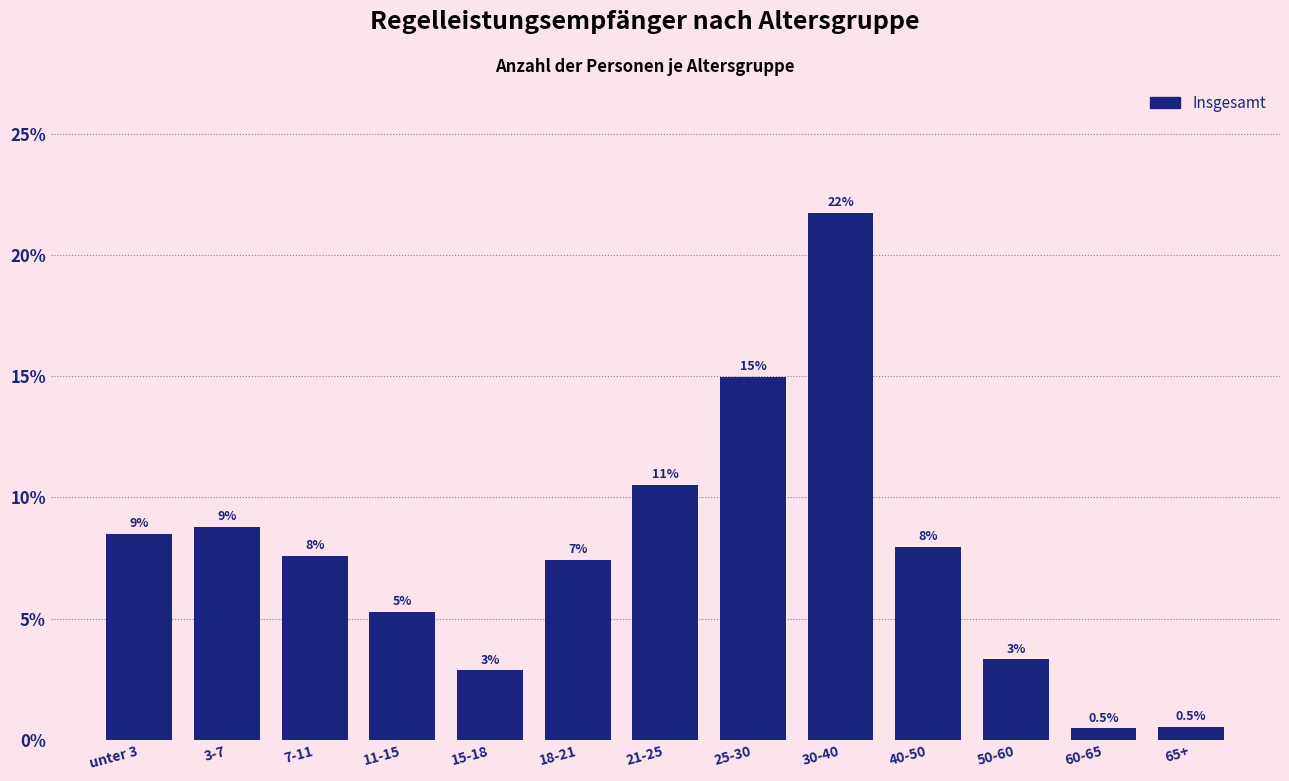

How many bars are there in total?

13